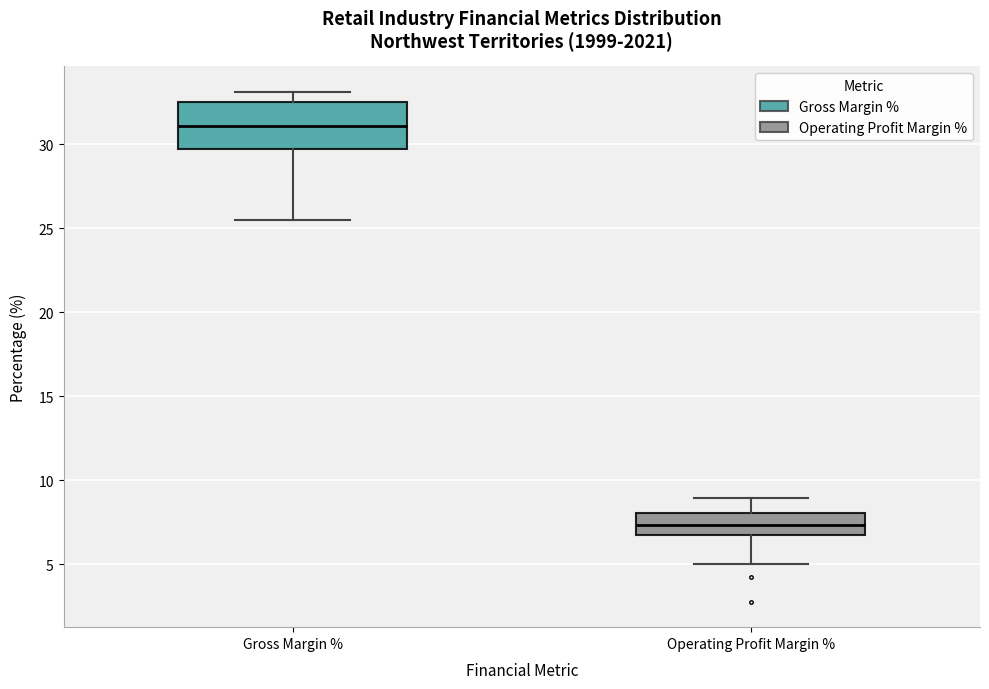

Which box's median line is the highest?

Gross Margin %